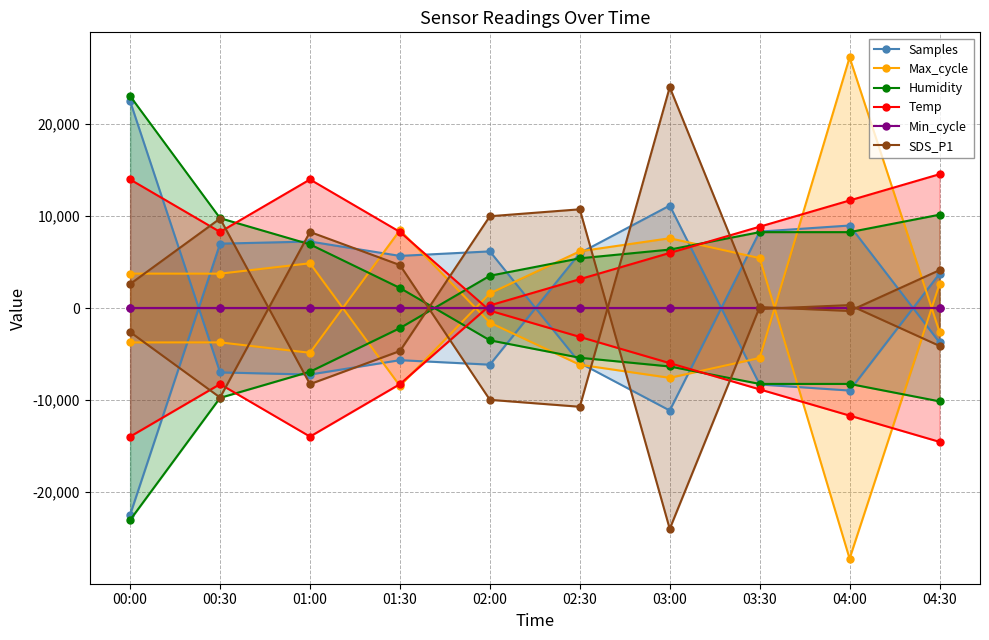

At how many categories does at least one series exceed 21099?

3